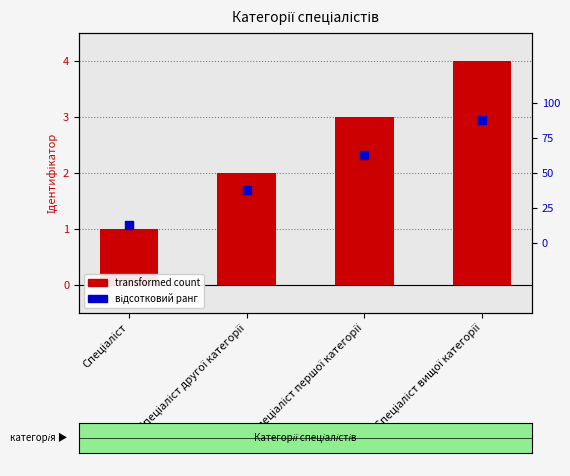

What is the total value across all series at Спеціаліст вищої категорії?

91.5